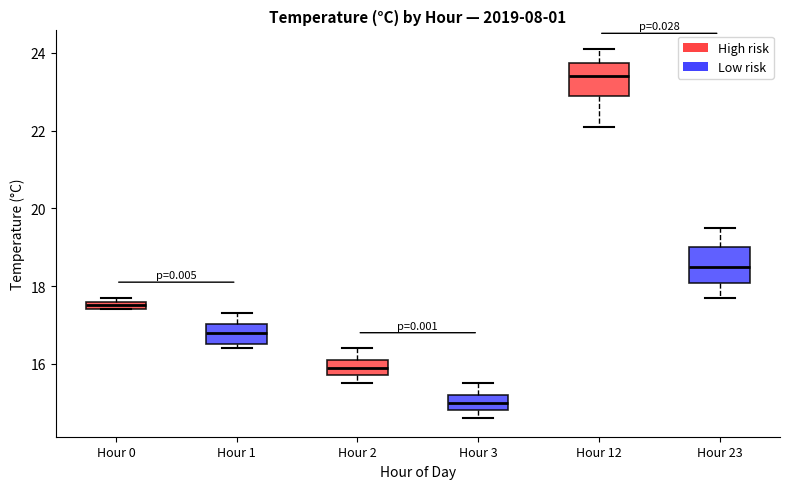

Where is the upper edge of the box for Hour 12 on the y-axis? The values are not printed on the chart, so give them approximately, as read against the axis.

23.8